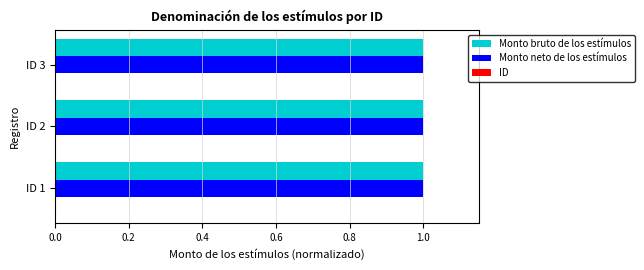

What is the maximum value shown in the chart?

1.0